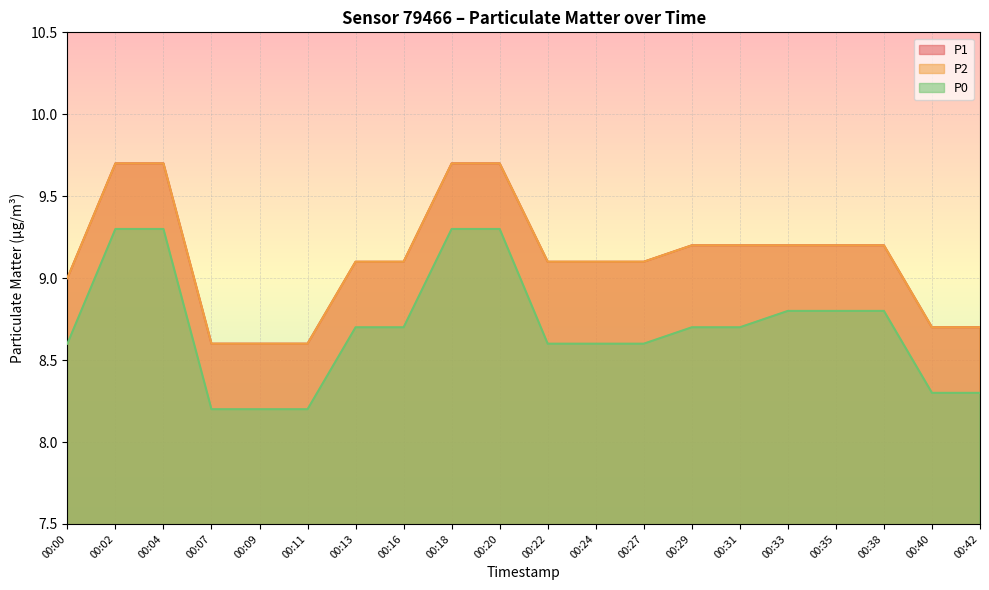

Is it true that P2 equals 9.2 at 00:33?

True